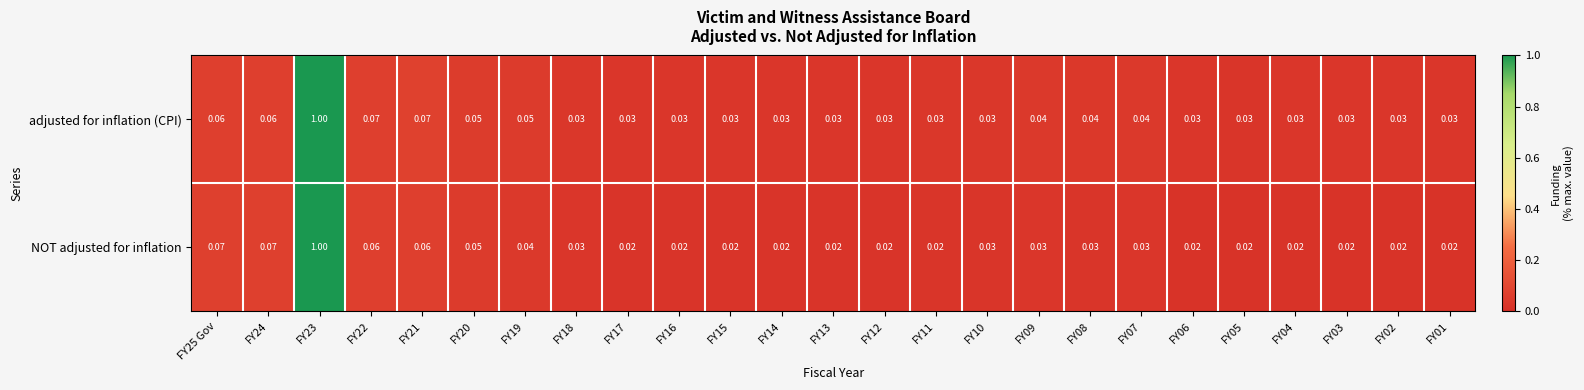

Rank the series at FY09 from lowest to highest value.

NOT adjusted for inflation, adjusted for inflation (CPI)